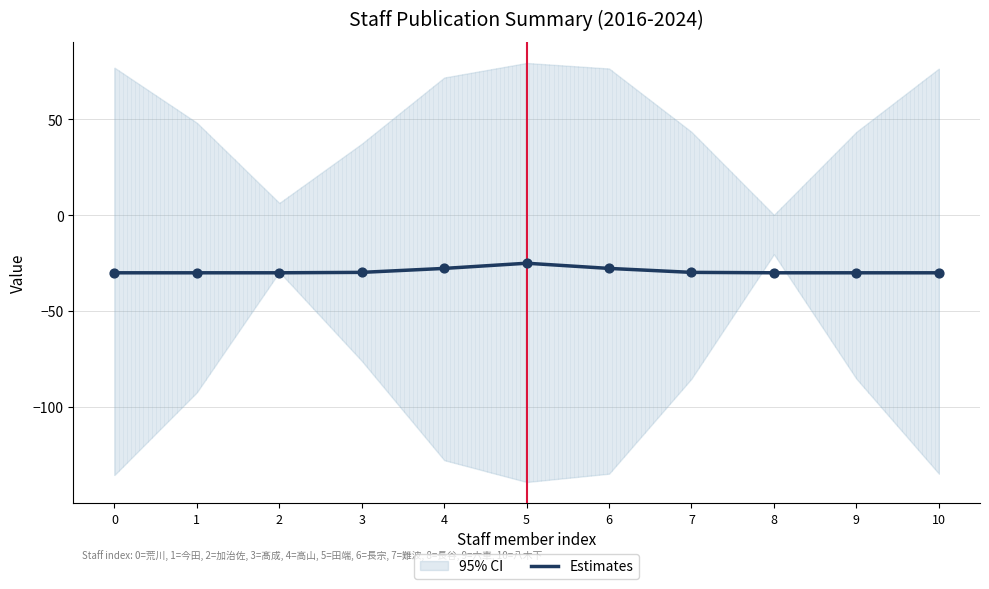

Which has a higher value, 1 or 0?

1